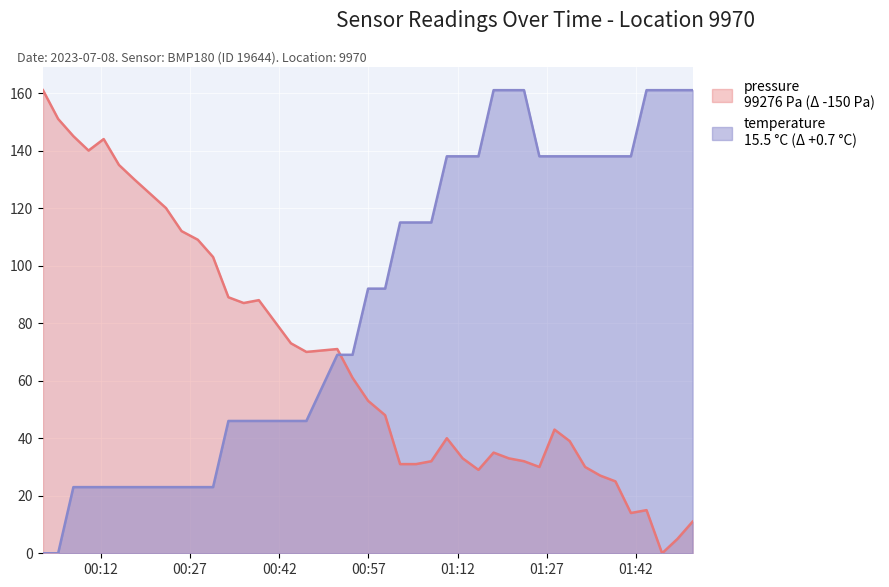

What is the highest value of the temperature series?

161.0